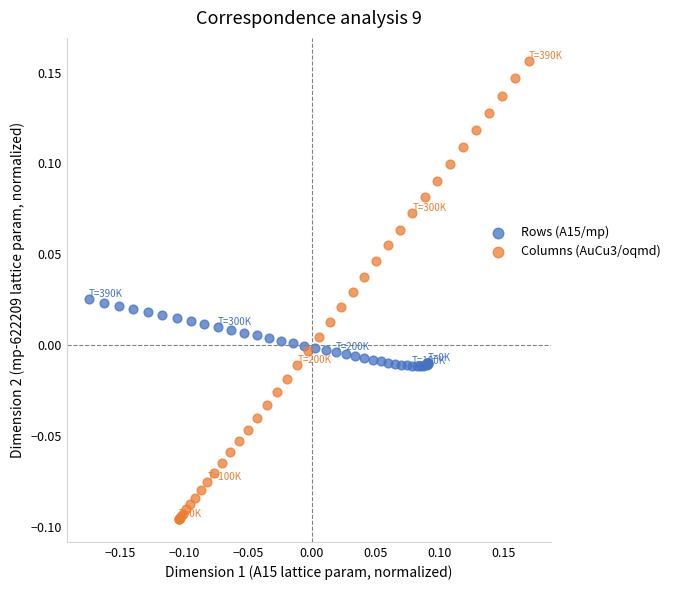

Which series has the largest Y range (max minus min)?

Columns (AuCu3/oqmd)